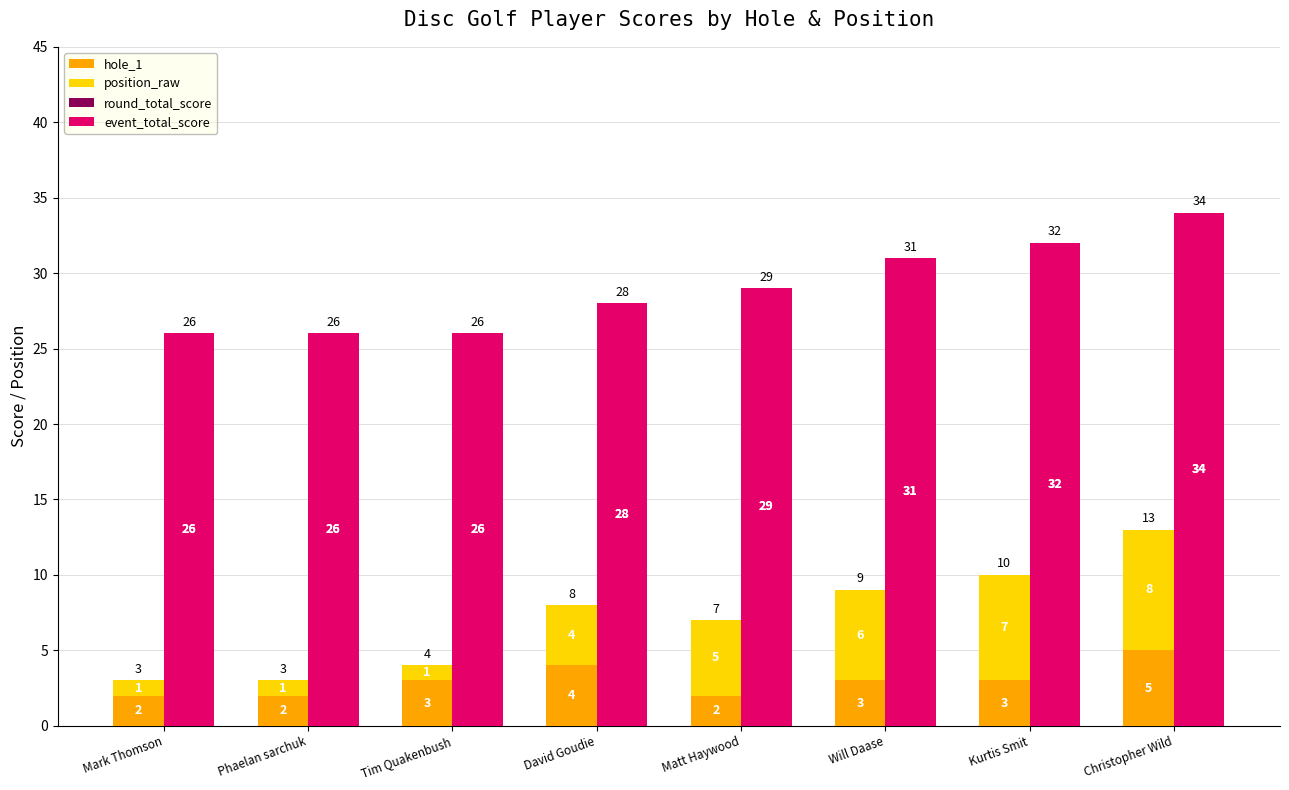

How many bars are there in total?

32